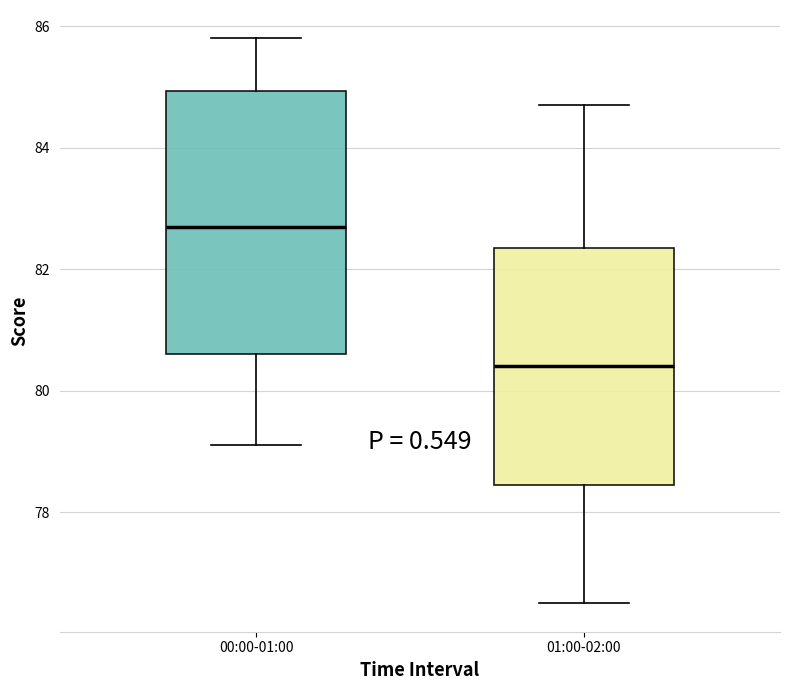

Where does the lower whisker of the box for 01:00-02:00 end on the y-axis? The values are not printed on the chart, so give them approximately, as read against the axis.

76.6